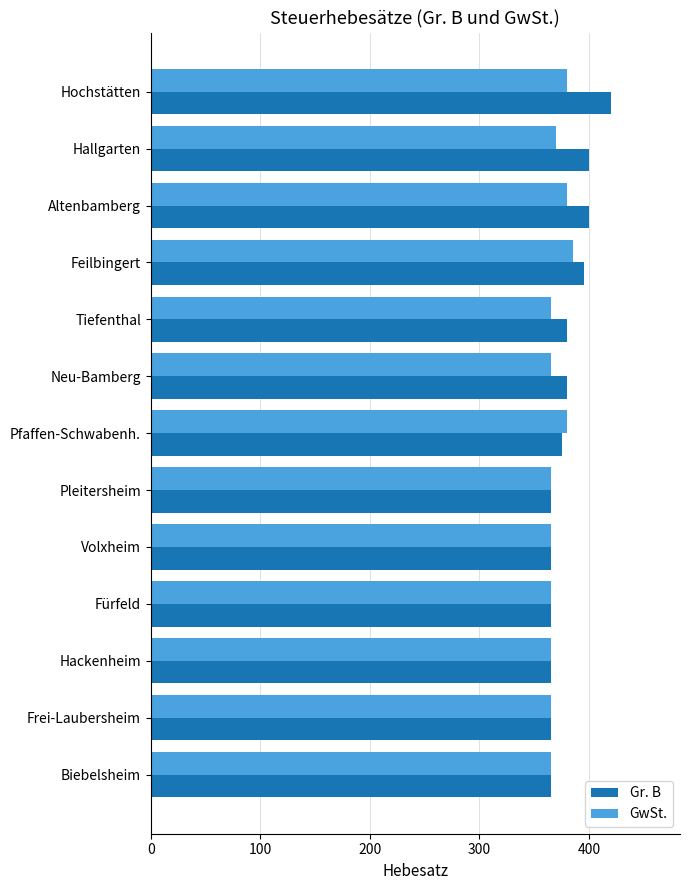

The value of GwSt. at Neu-Bamberg is 365. True or false?

True